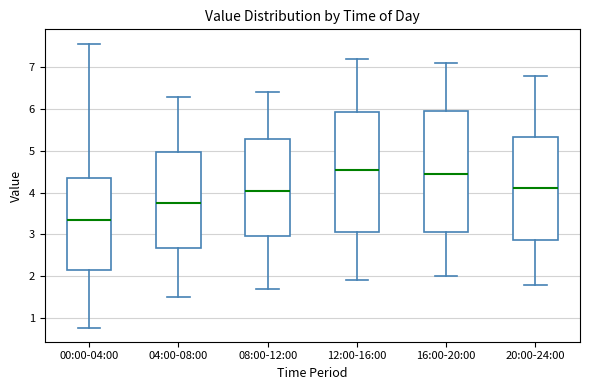

Where is the upper edge of the box for 16:00-20:00 on the y-axis? The values are not printed on the chart, so give them approximately, as read against the axis.

6.0